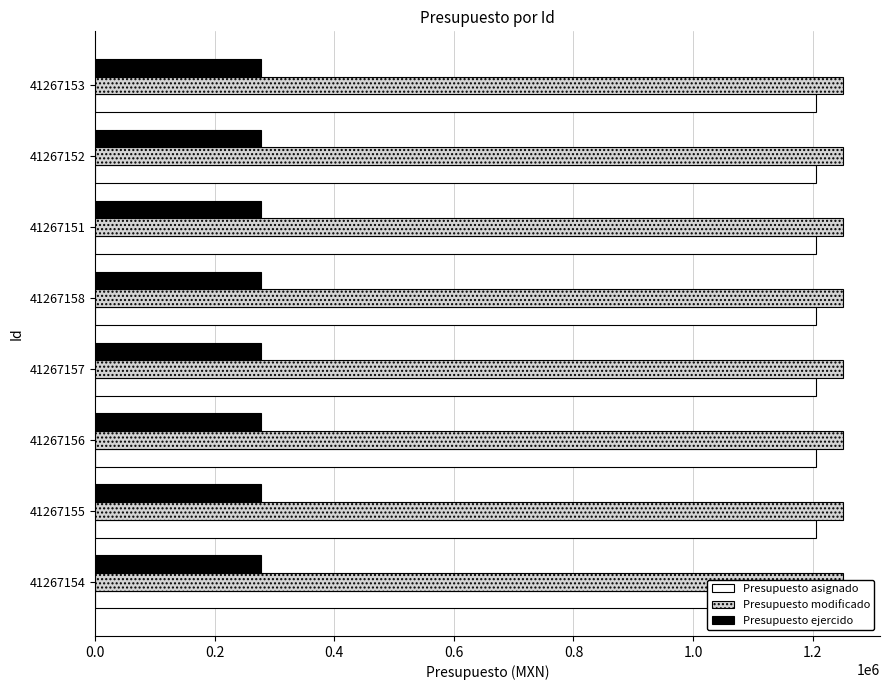

At which category is the sum across all series the highest?

41267154